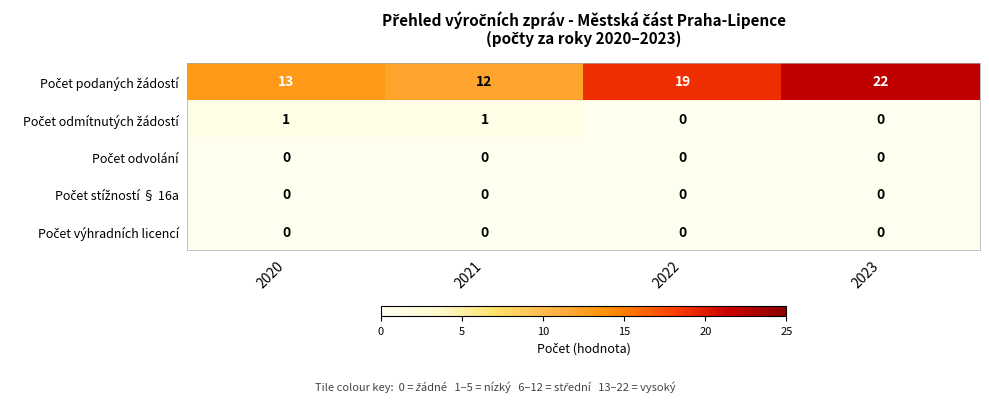

What is the total value across all series at 2021?

13